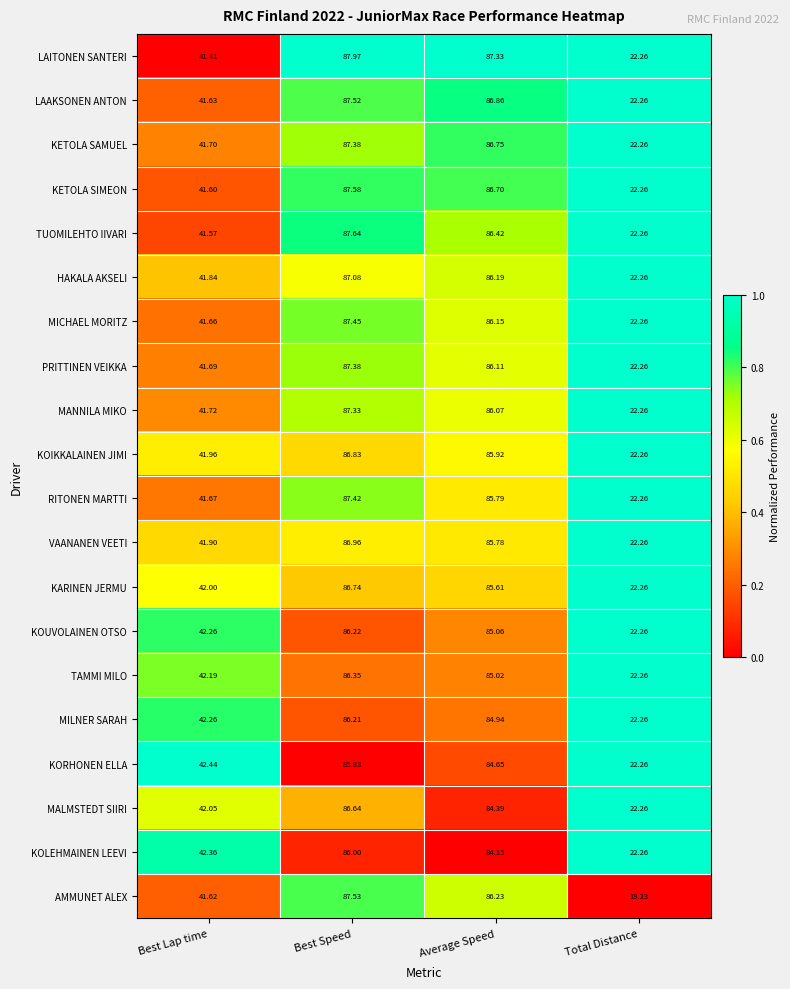

What is the spread (max minus min) of values at Best Speed?

2.1